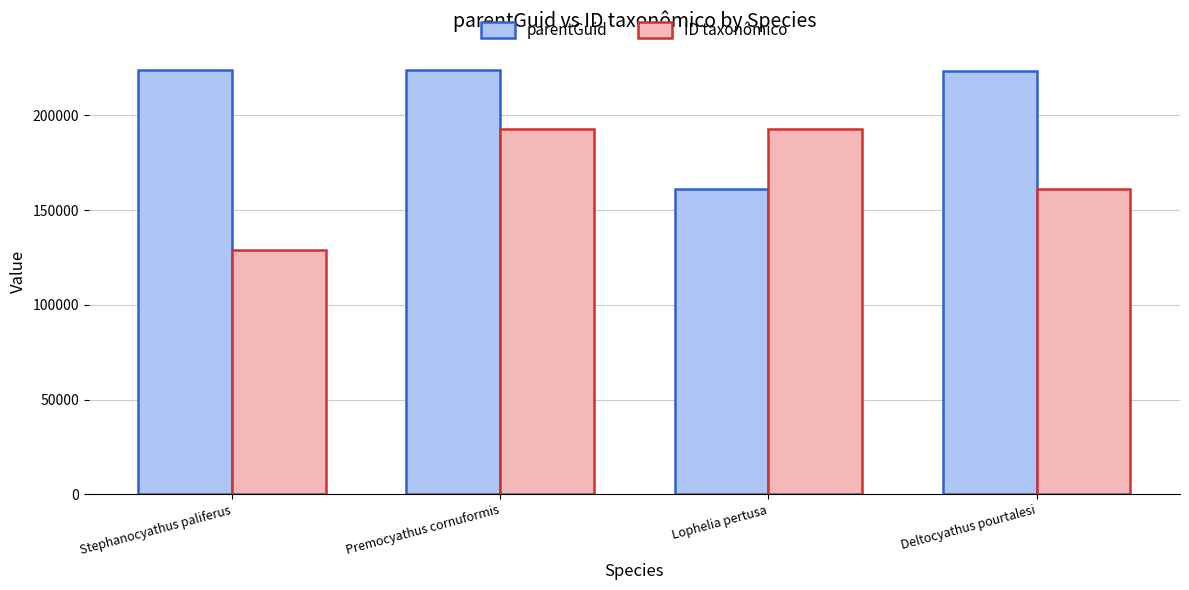

Between Premocyathus cornuformis and Lophelia pertusa, which series saw the biggest shift?

parentGuid